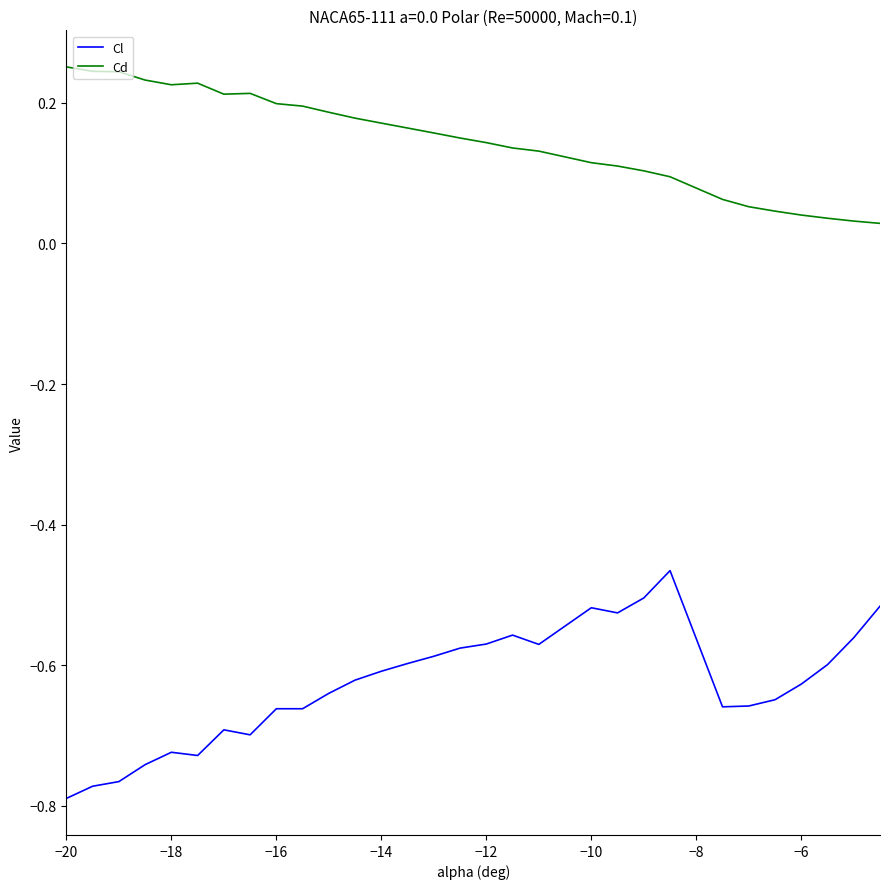

Which series has the largest total across all categories?

Cd